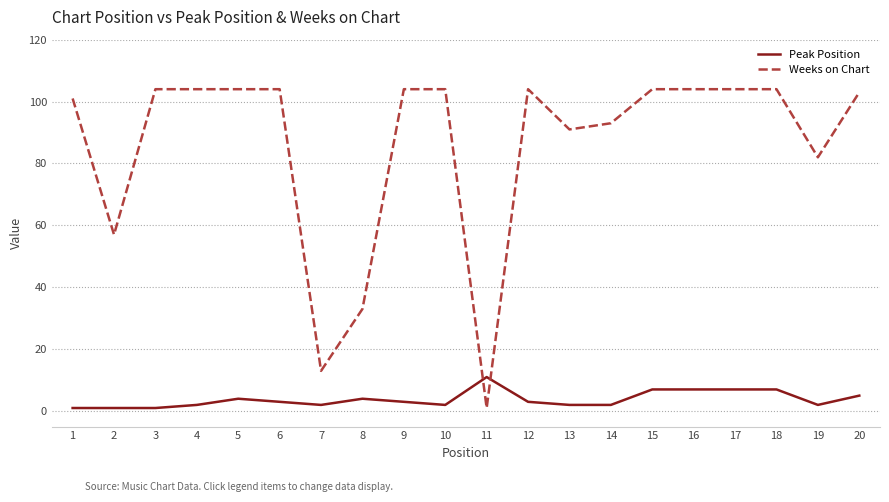

What value does the Weeks on Chart series have at 15, to the nearest 50?

100